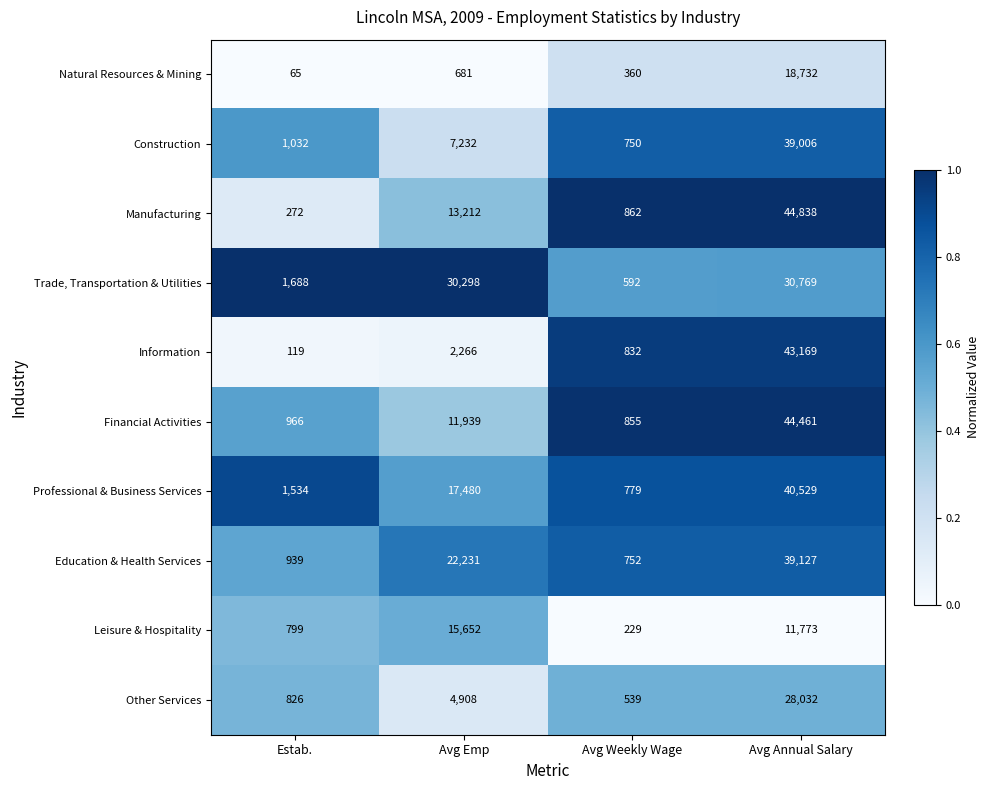

Between Avg Weekly Wage and Avg Annual Salary, which series saw the biggest shift?

Manufacturing